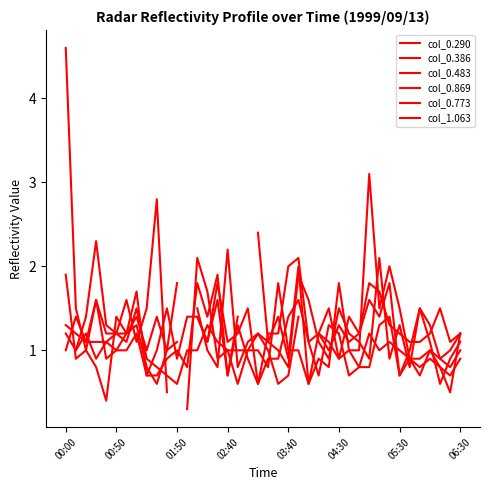

What are all the series names shown in the legend?

col_0.290, col_0.386, col_0.483, col_0.869, col_0.773, col_1.063